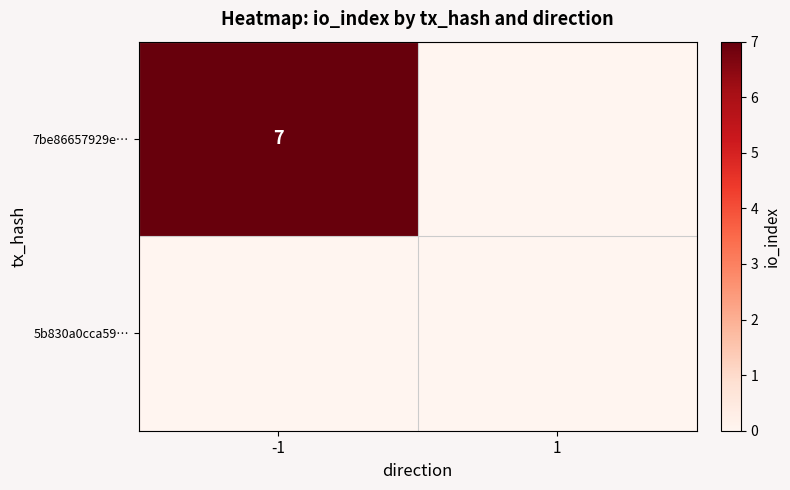

Which has a higher value, -1 or 1?

-1